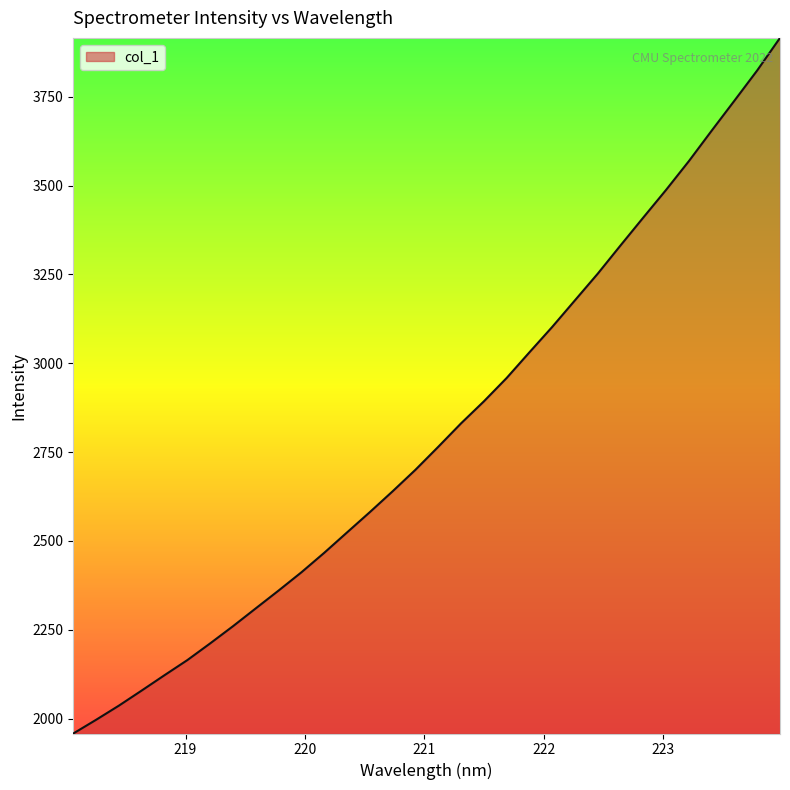

What is the greatest value displayed?

3915.9